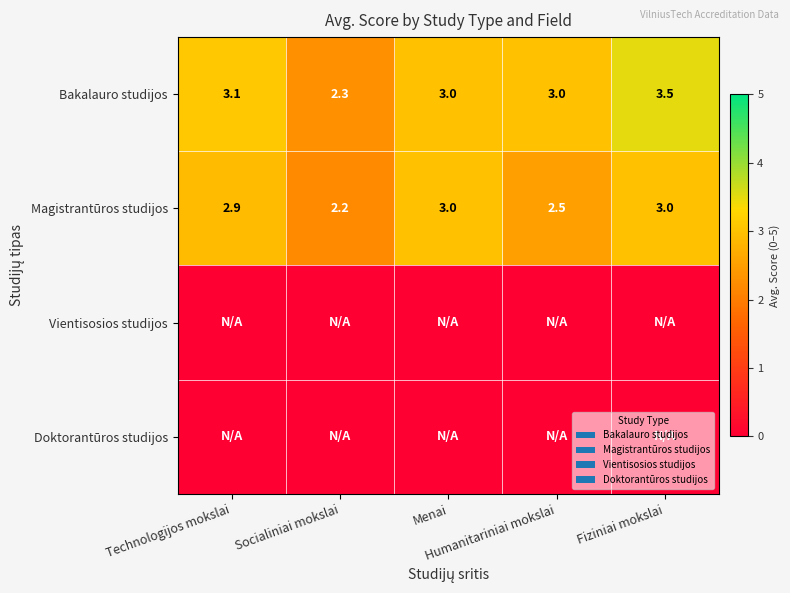

At how many categories does at least one series exceed 1?

5